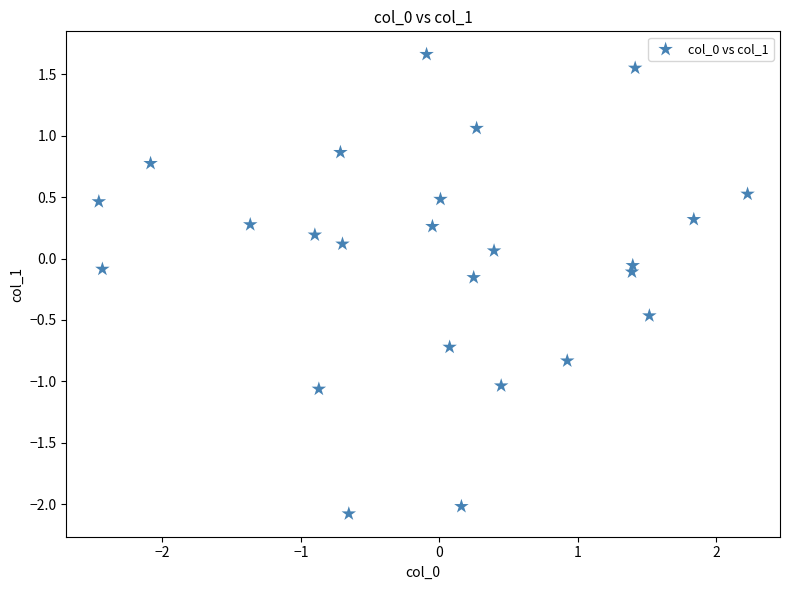

What is the range of X values (max minus min)?

4.7